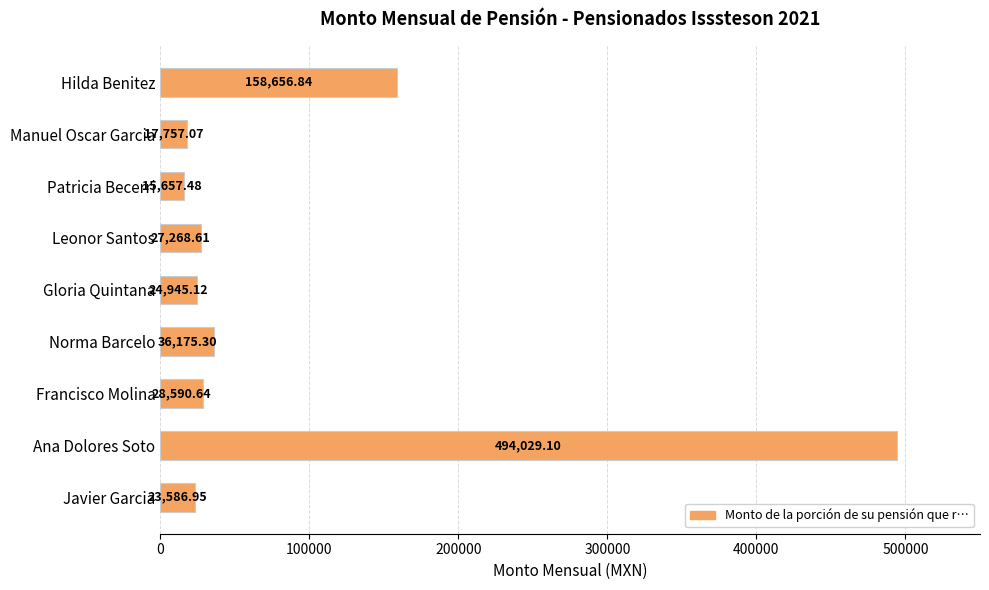

Rank the categories by value from highest to lowest.

Ana Dolores Soto, Hilda Benitez, Norma Barcelo, Francisco Molina, Leonor Santos, Gloria Quintana, Javier Garcia, Manuel Oscar Garcia, Patricia Becerri